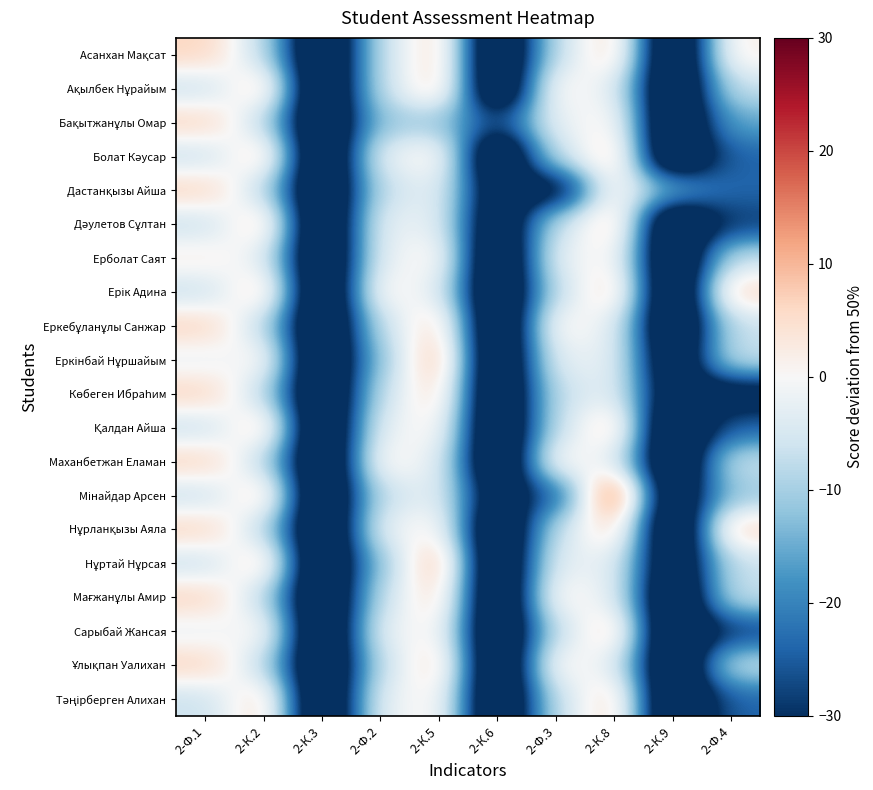

At how many categories does at least one series exceed 8?

2